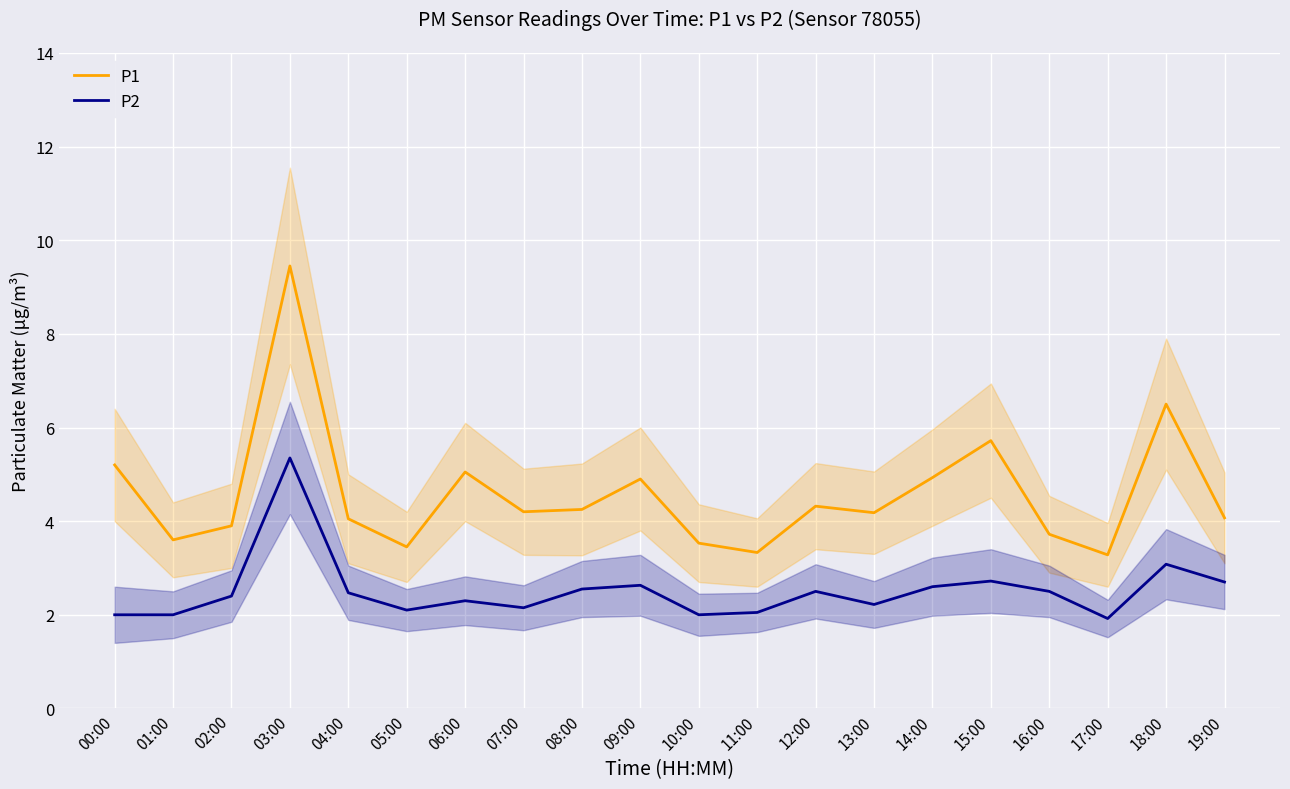

At which label does P2 first exceed 2?

02:00